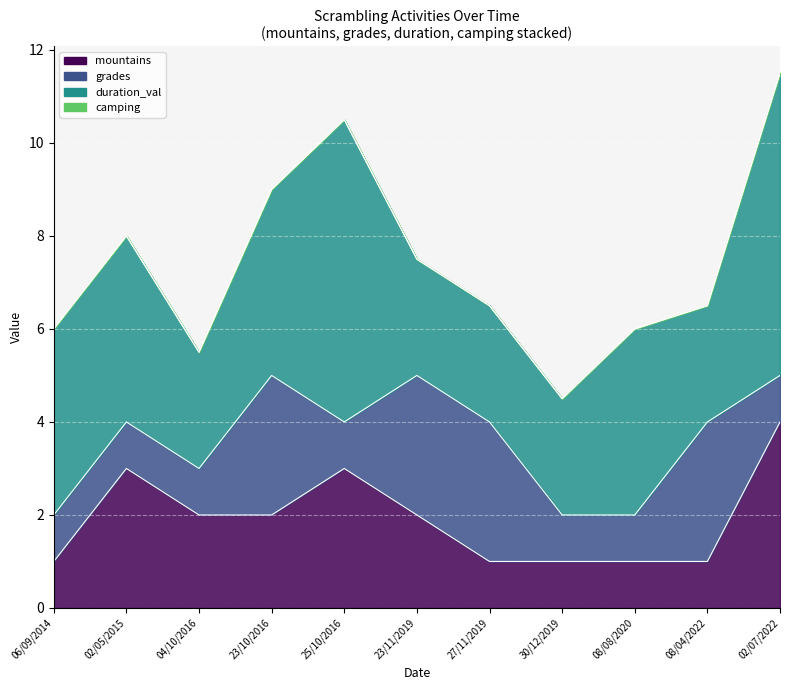

Which series has the largest total across all categories?

duration_val